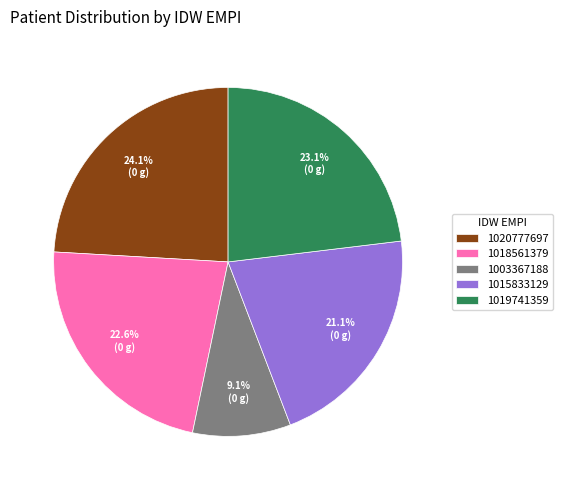

What percentage do 1019741359 and 1015833129 together represent?

44.2%